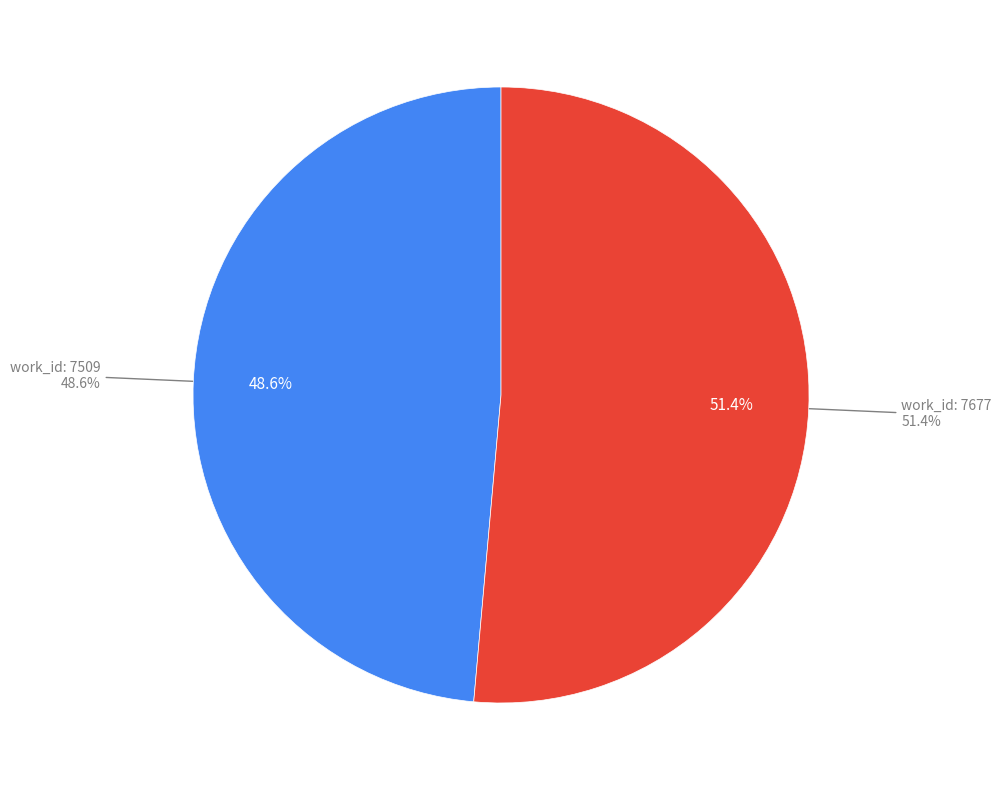

Which category has the smallest portion of the pie?

7509